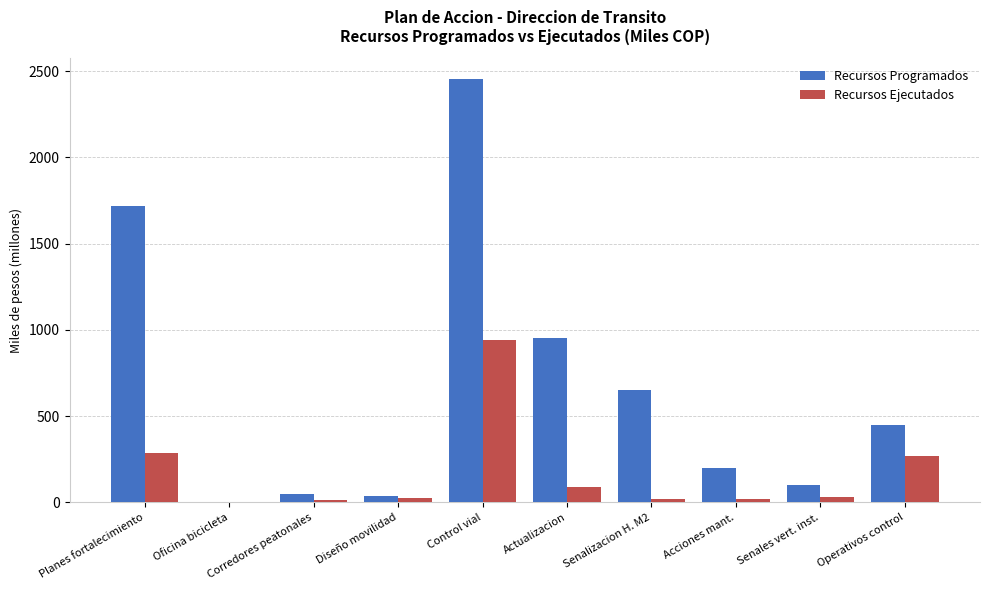

Where is Recursos Programados nearest to the value 1225?

Actualizacion